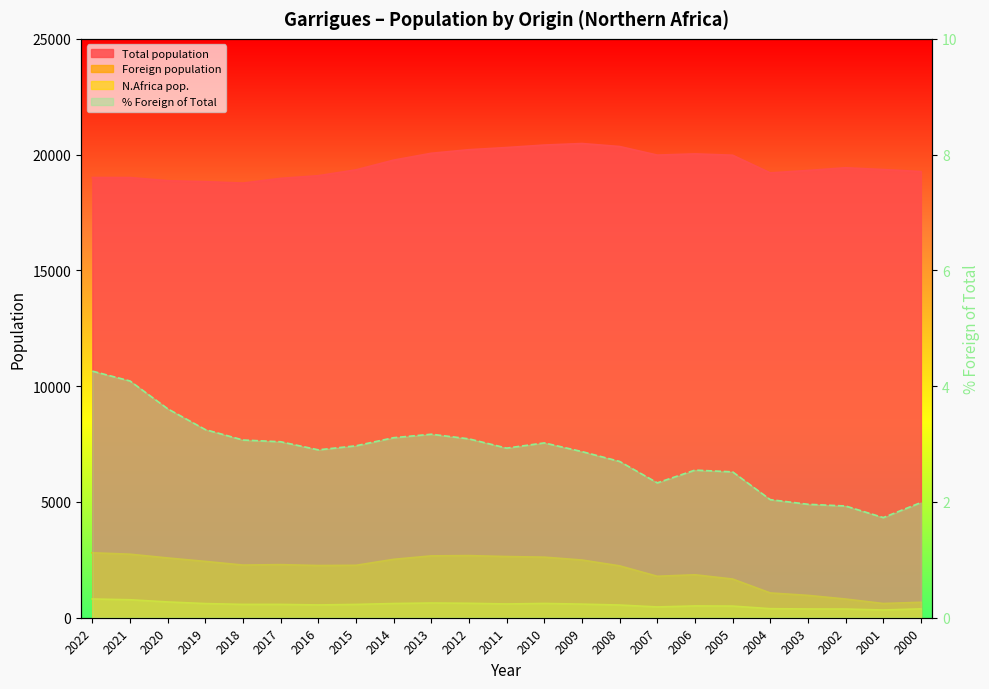

What is the value of the Total population point at the 11th from the left?

20212.0